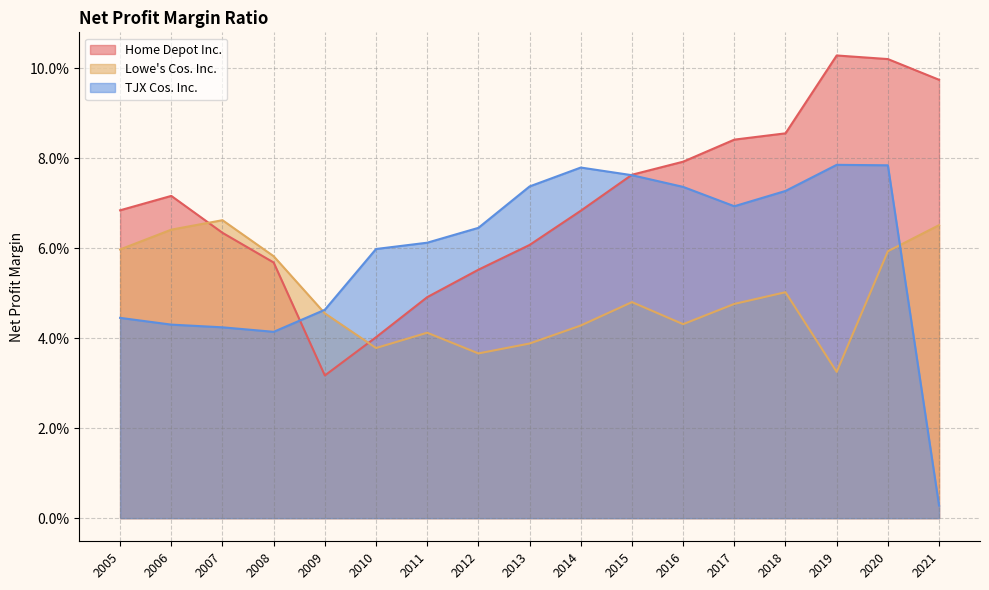

At which category is the sum across all series the highest?

2020